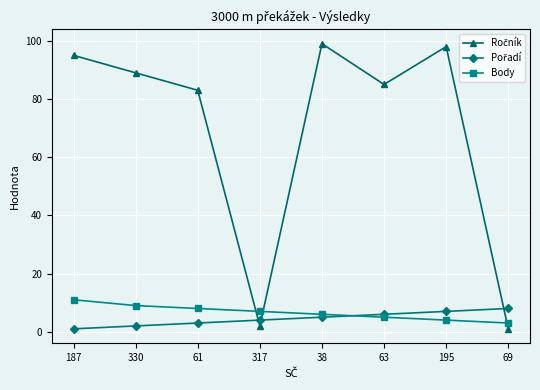

Count the number of data series in this chart.

3